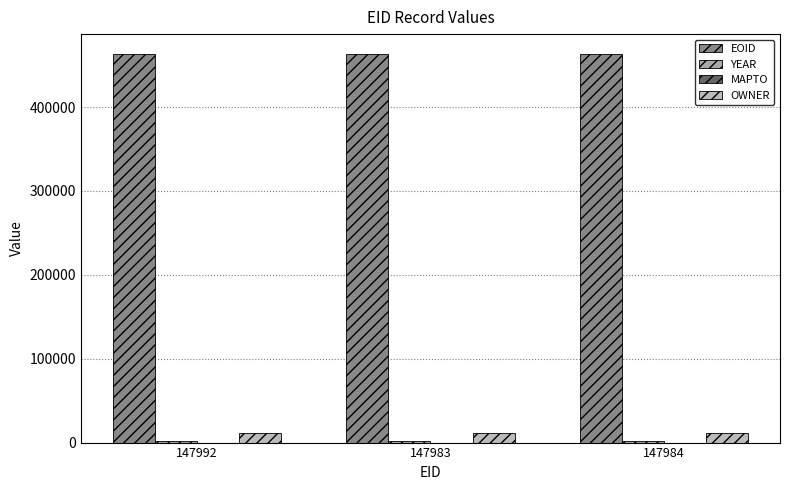

Which series has the largest total across all categories?

EOID